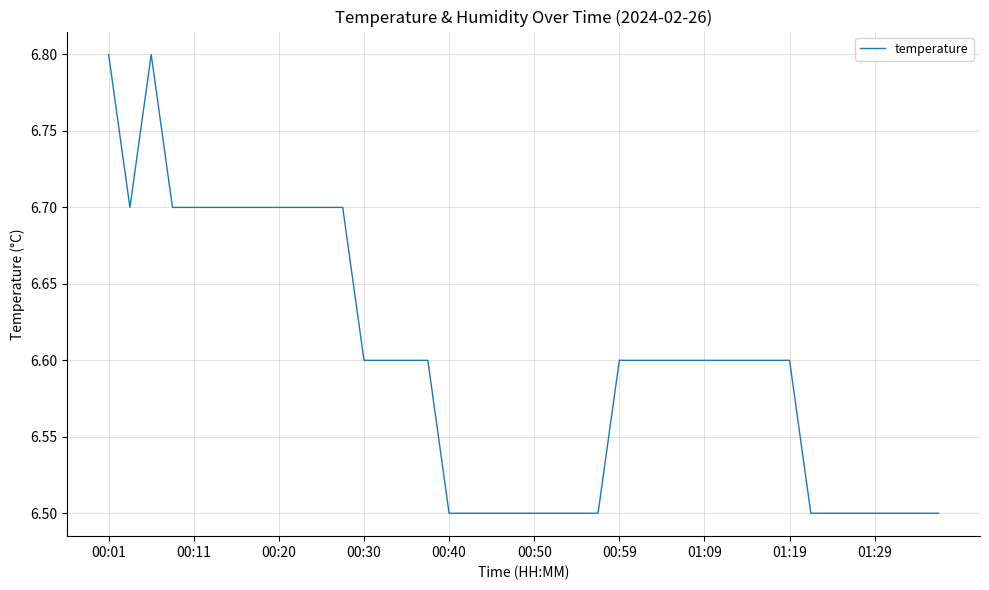

What is the smallest value displayed?

6.5